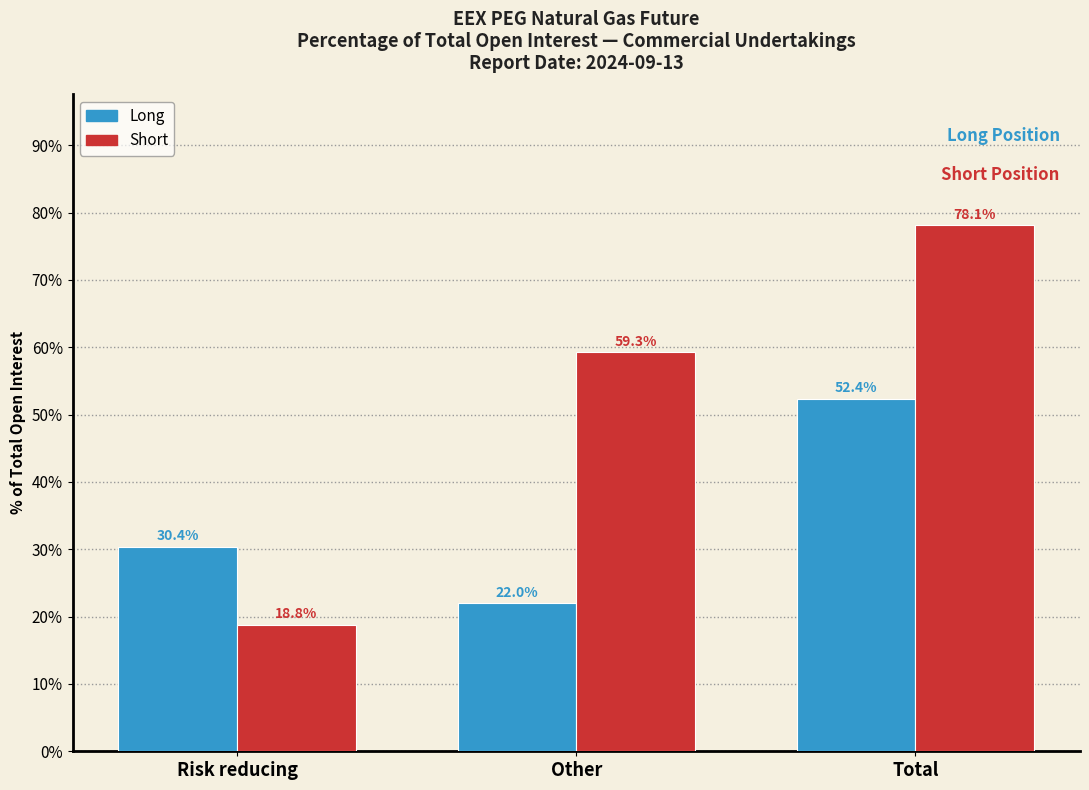

Reading left to right, transcribe all the data shown in this chart.

Long: Risk reducing=30.4	Other=22.0	Total=52.4
Short: Risk reducing=18.8	Other=59.3	Total=78.1